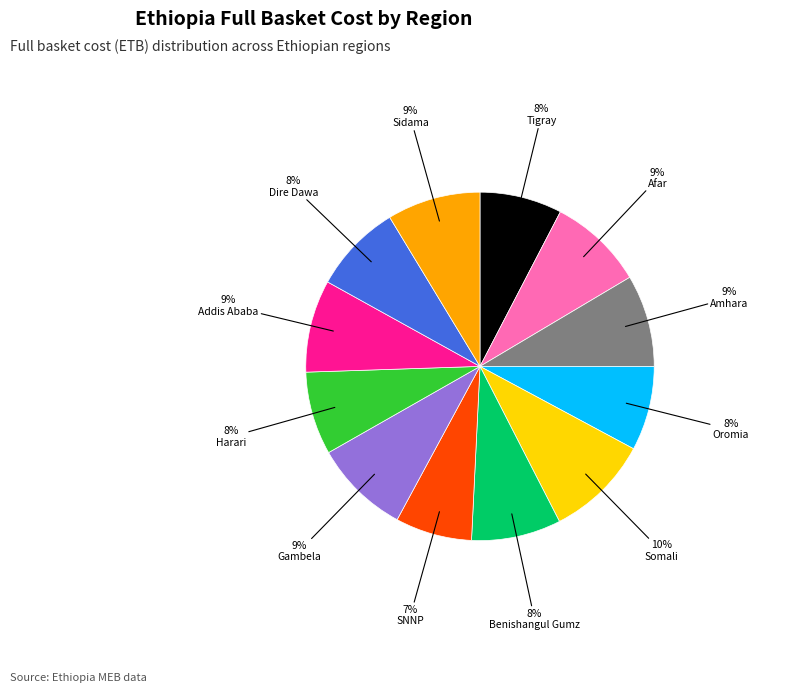

To the nearest percent, what is the average slice percentage?

8%